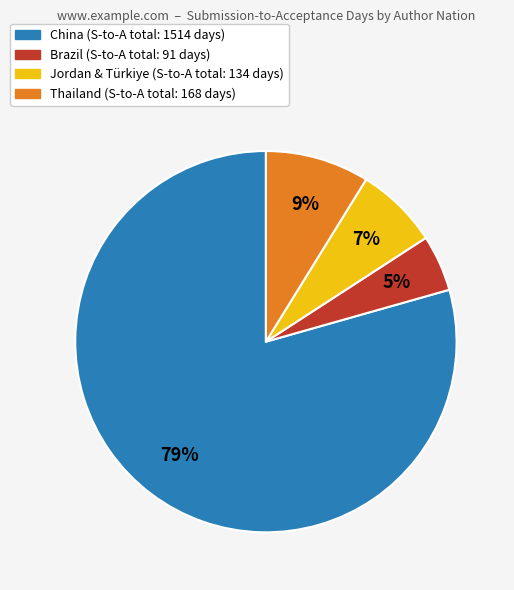

Is there a majority slice in this chart?

Yes